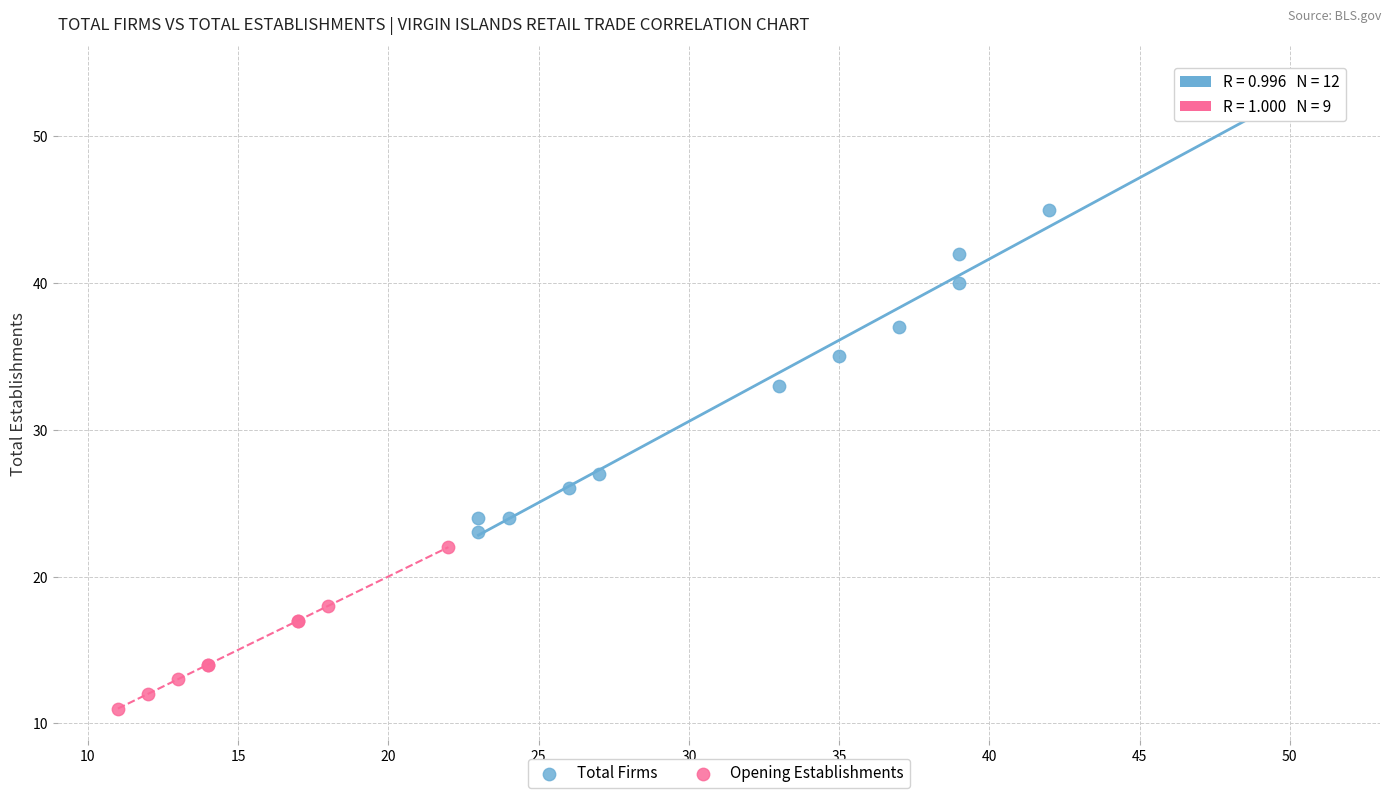

Which series has the largest Y range (max minus min)?

Total Firms